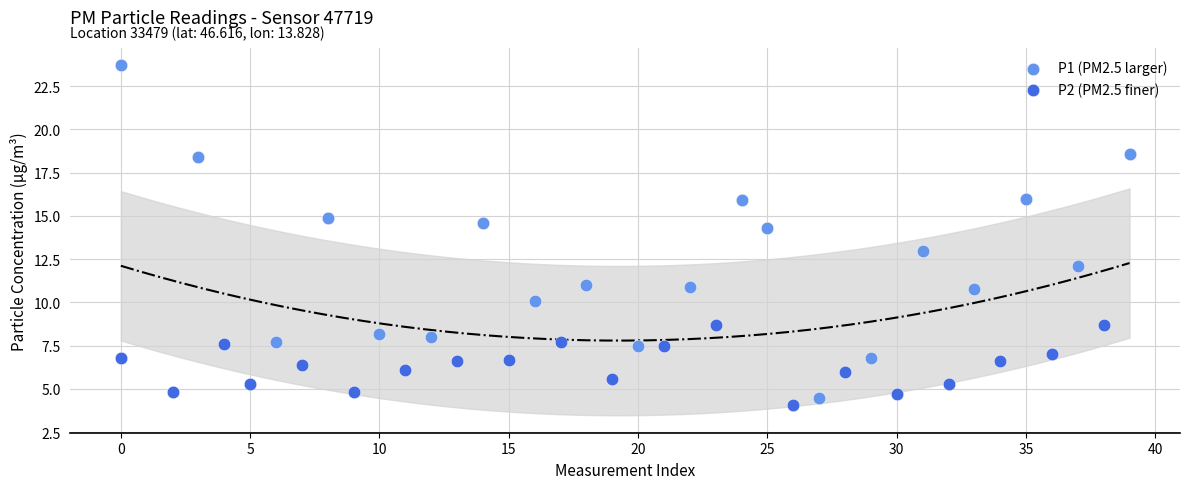

Which series has the largest Y range (max minus min)?

P1 (PM2.5 larger)